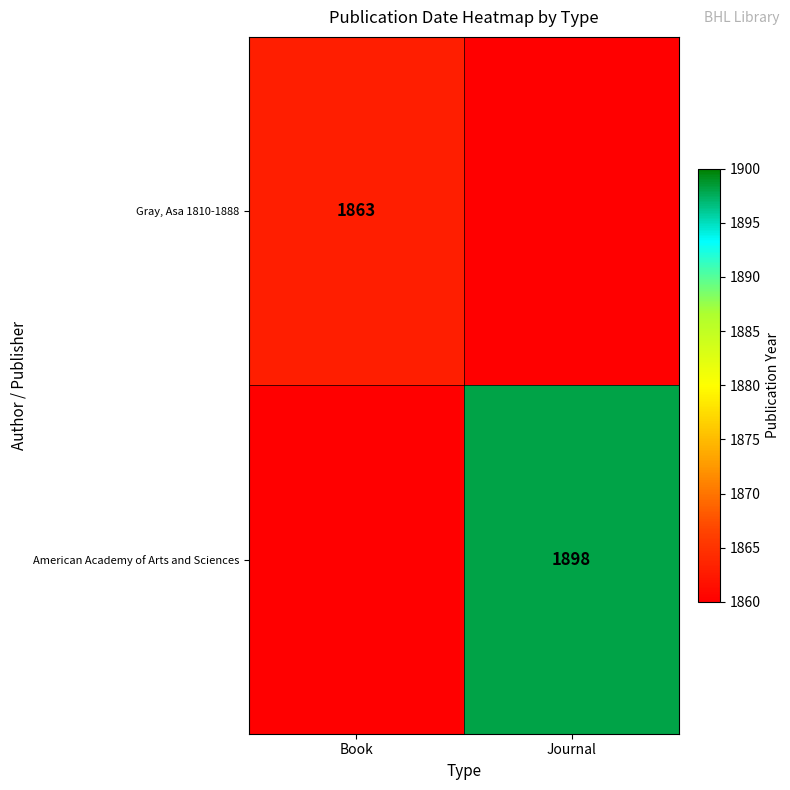

Count the number of data series in this chart.

2